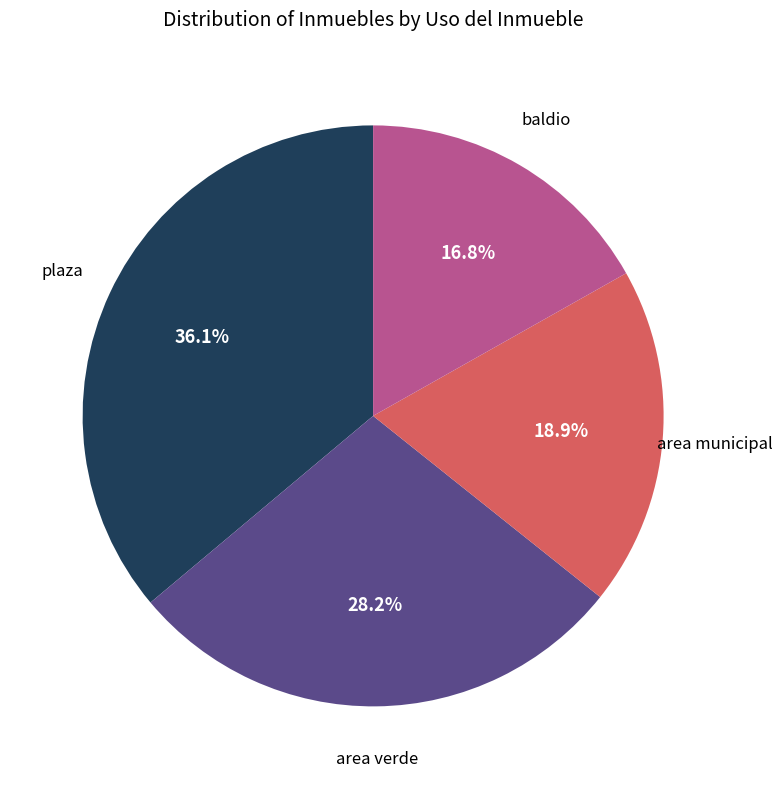

Is there a majority slice in this chart?

No